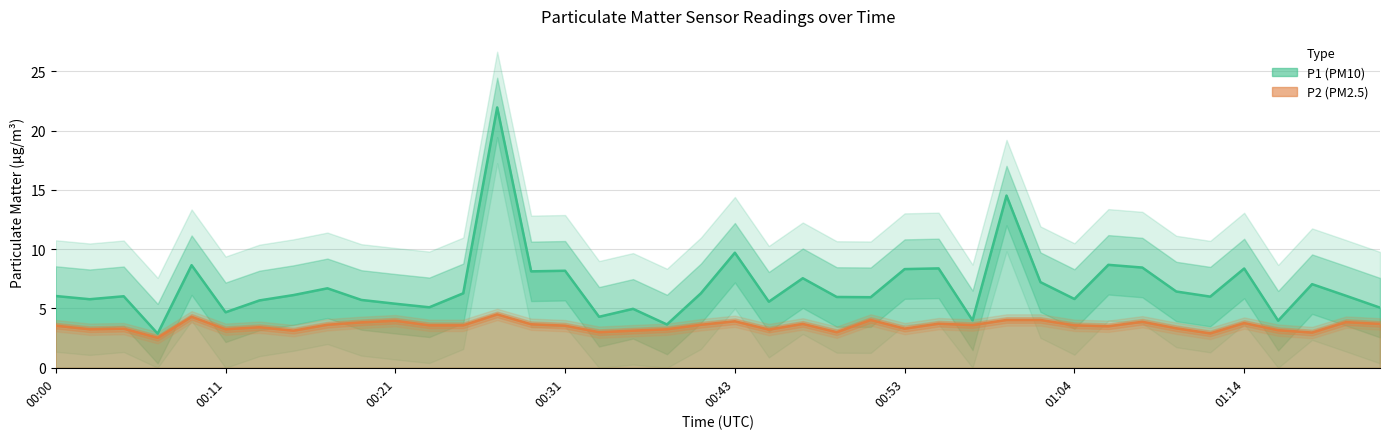

At how many categories does at least one series exceed 5?

33